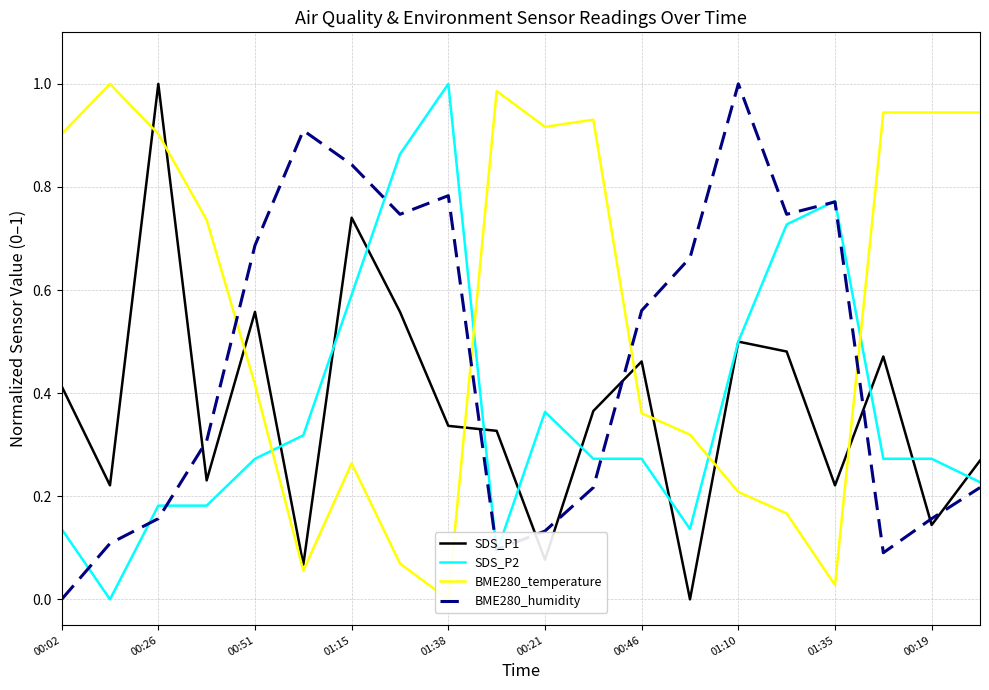

The SDS_P1 series shows 0.1 at 01:38. True or false?

False